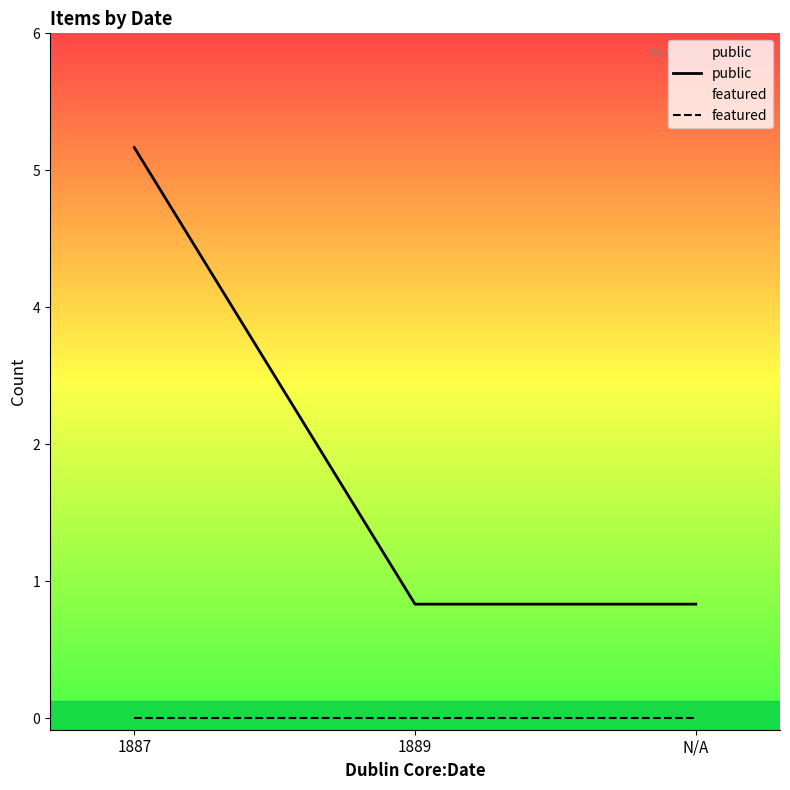

Reading right to left, list all the values displayed in this chart.

public: N/A=1	1889=1	1887=5
featured: N/A=0	1889=0	1887=0